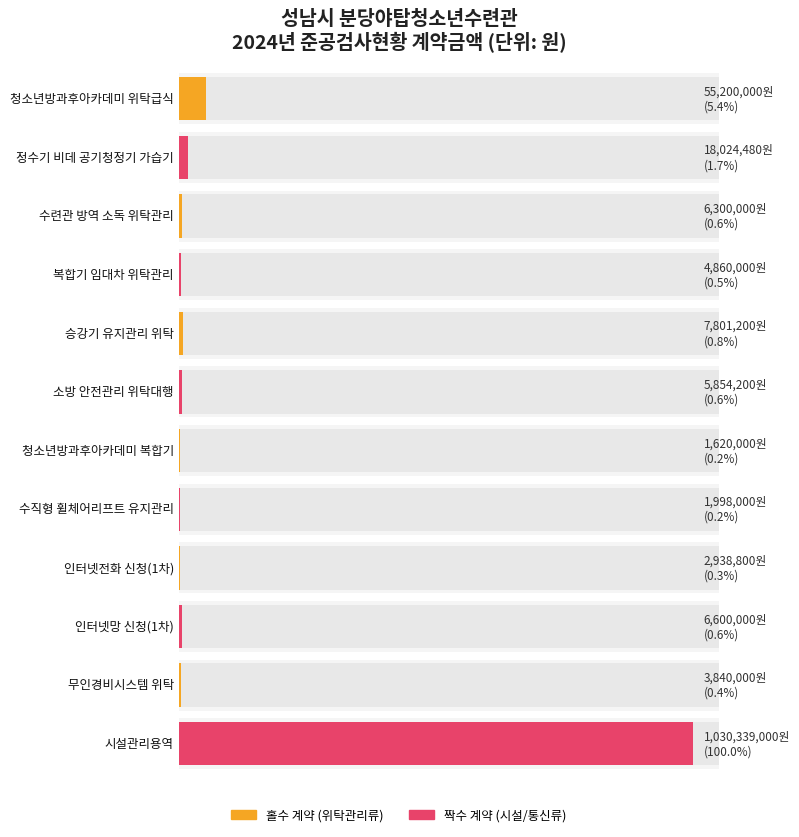

What position from the left is 인터넷망 신청(1차)?

10